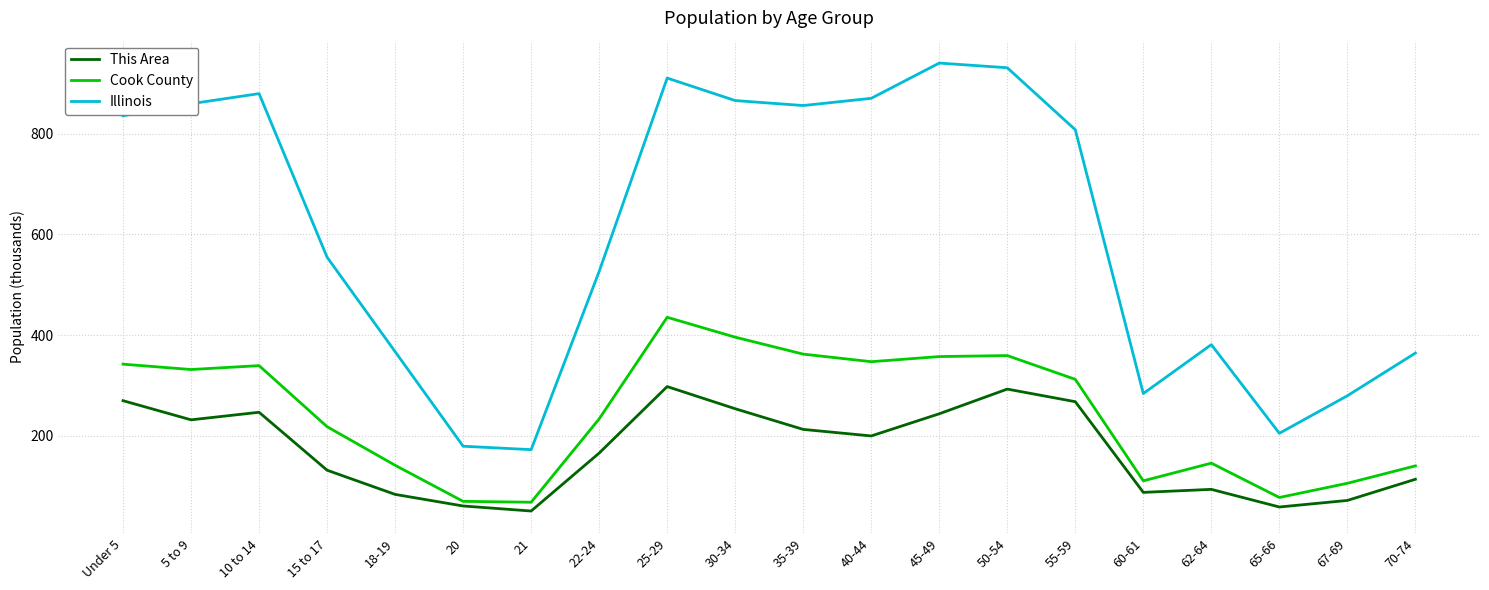

The Cook County series shows 233.9 at 22-24. True or false?

True